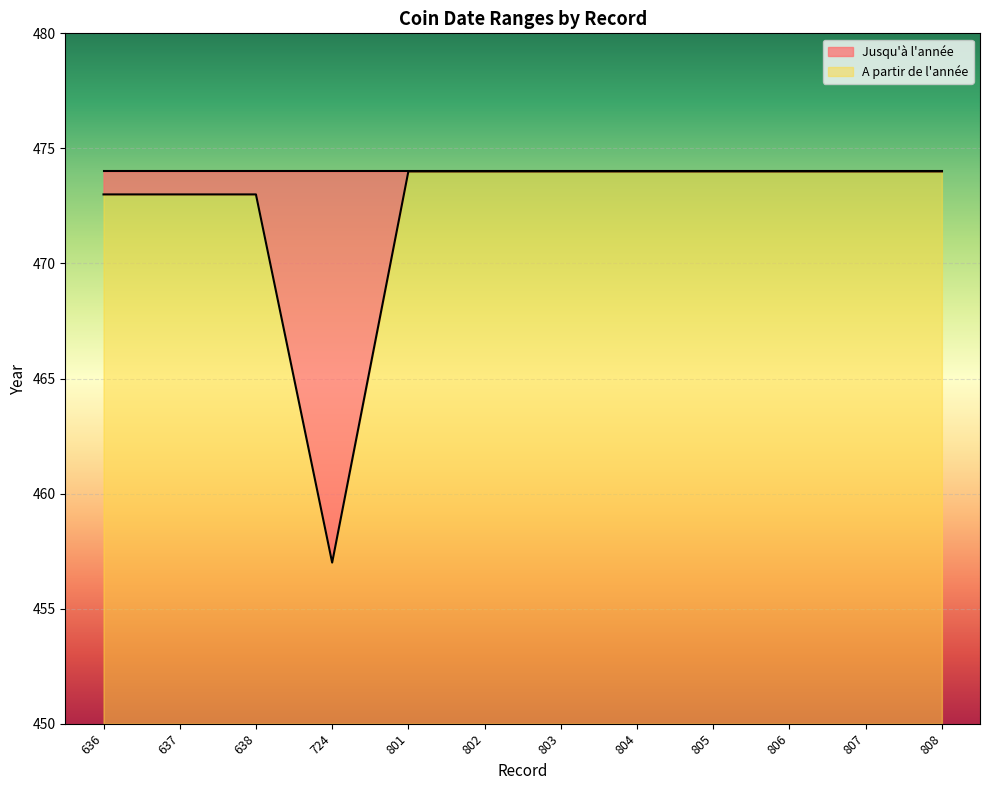

What is the difference between the maximum and minimum values?

17